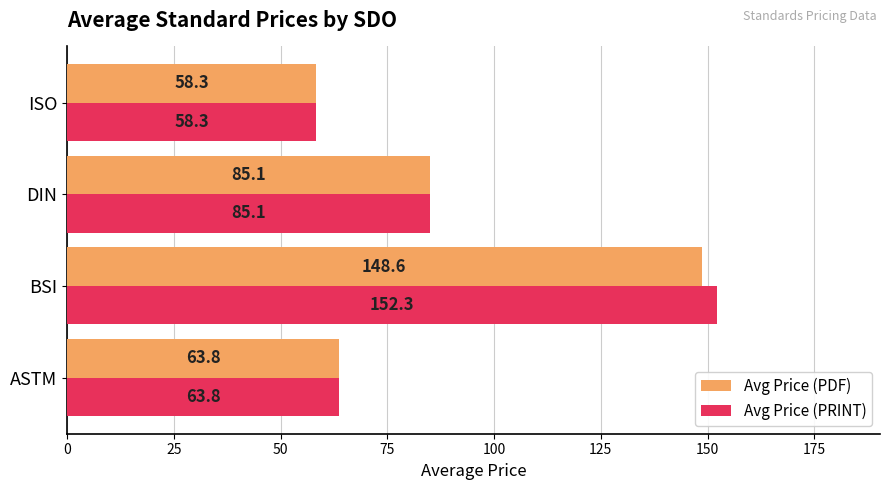

How many data points does each series have?

4